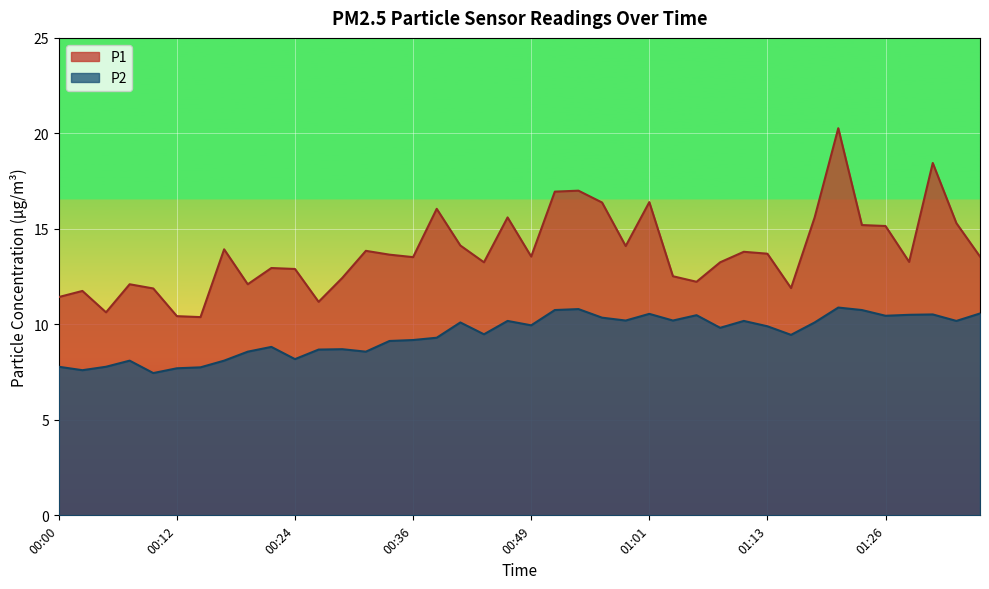

What is the difference between the P2 values at 01:28 and 00:54?

0.3